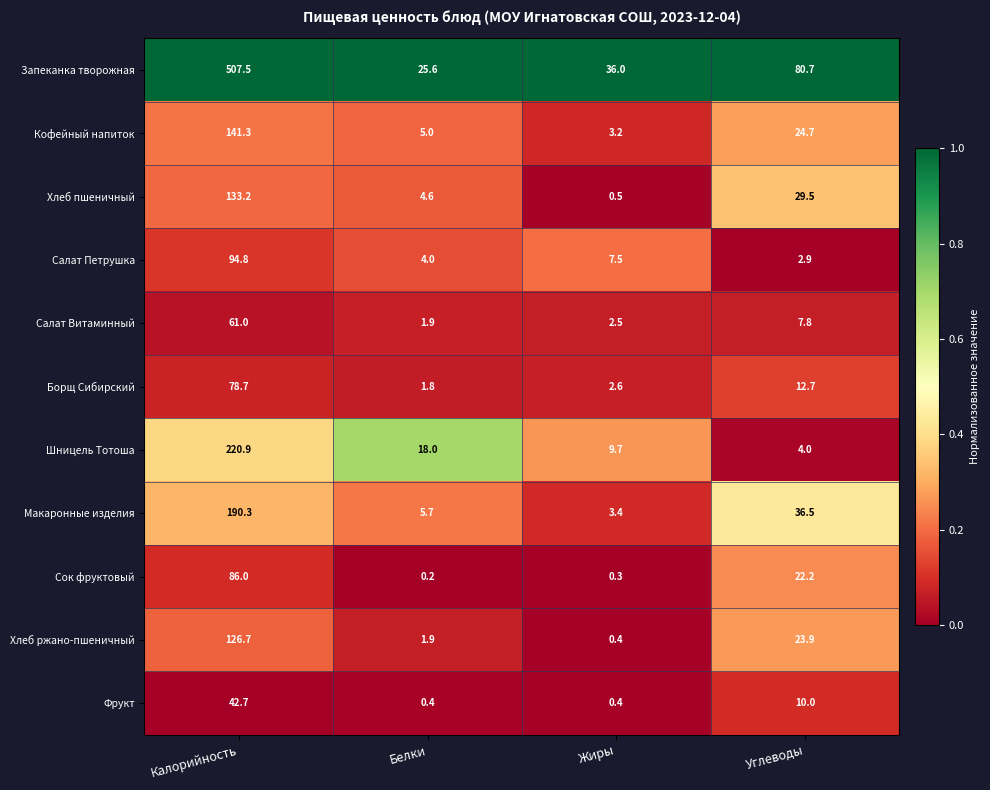

At how many categories does at least one series exceed 0?

4